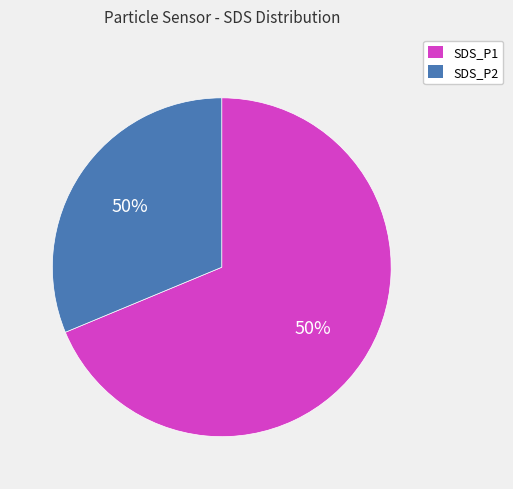

Is there a majority slice in this chart?

Yes